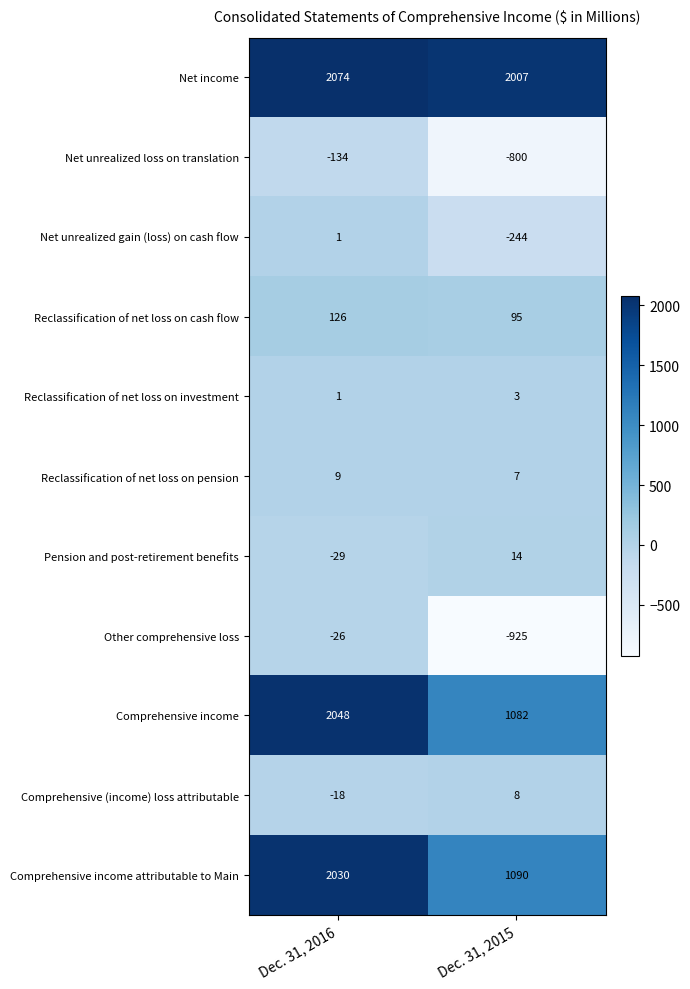

Which series has the largest total across all categories?

Net income